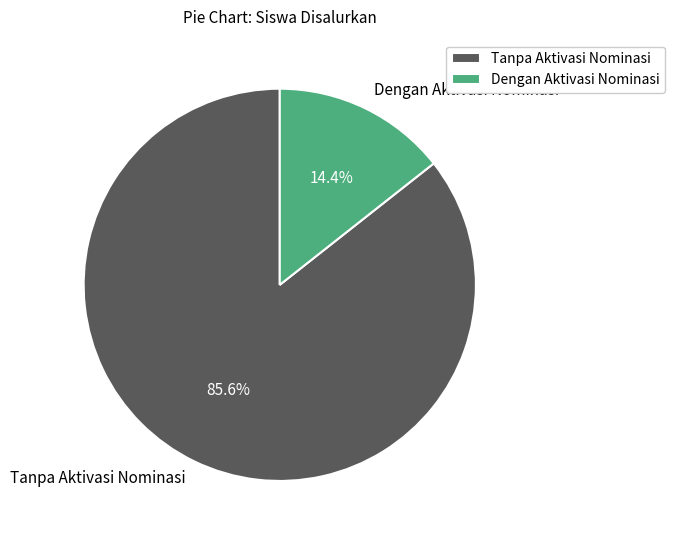

Which category has the biggest portion of the pie?

Tanpa Aktivasi Nominasi